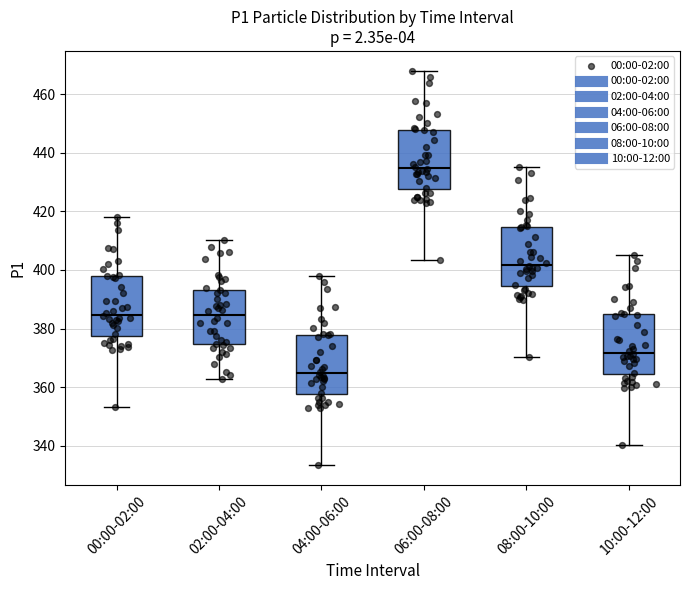

Reading left to right, transcribe this box plot: for each box, give where its median line is, the range the box spans, and where its two whiskers end, as read against the y-axis. The values are not printed on the chart, so give them approximately, as read against the axis.

00:00-02:00: median 384, box 378 to 398, whiskers 354 to 418
02:00-04:00: median 384, box 374 to 394, whiskers 362 to 410
04:00-06:00: median 364, box 358 to 378, whiskers 334 to 398
06:00-08:00: median 434, box 428 to 448, whiskers 404 to 468
08:00-10:00: median 402, box 394 to 414, whiskers 370 to 436
10:00-12:00: median 372, box 364 to 384, whiskers 340 to 406